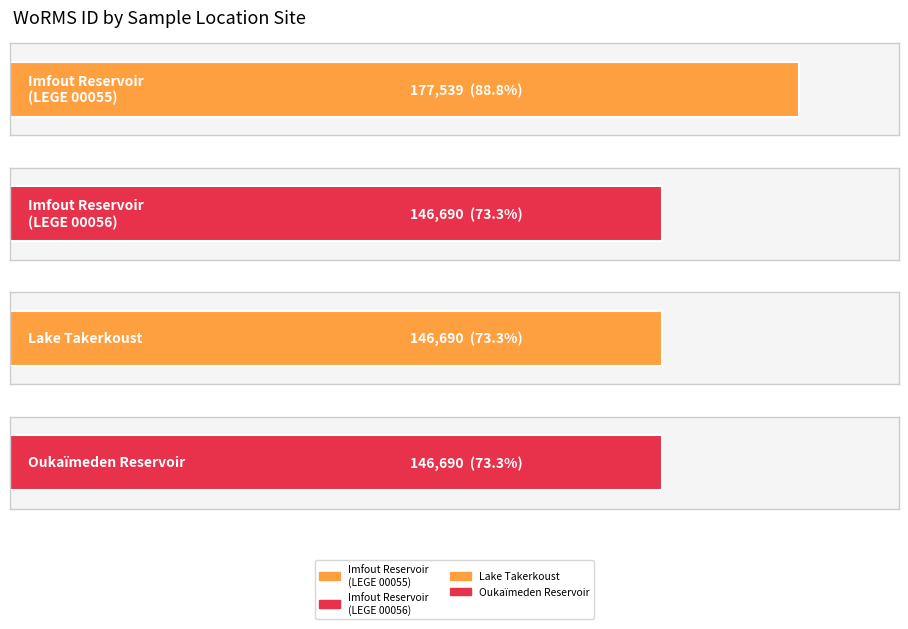

What is the sum of the values at Imfout Reservoir, Oum Rabiaa basin and Lake Takerkoust?

293380